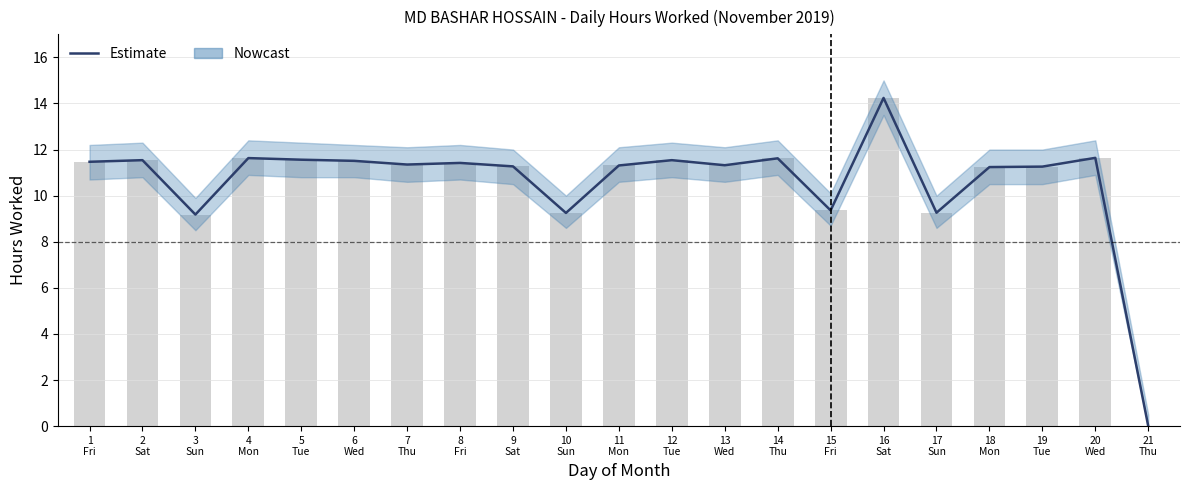

Which label corresponds to the largest value in the chart?

16
Sat